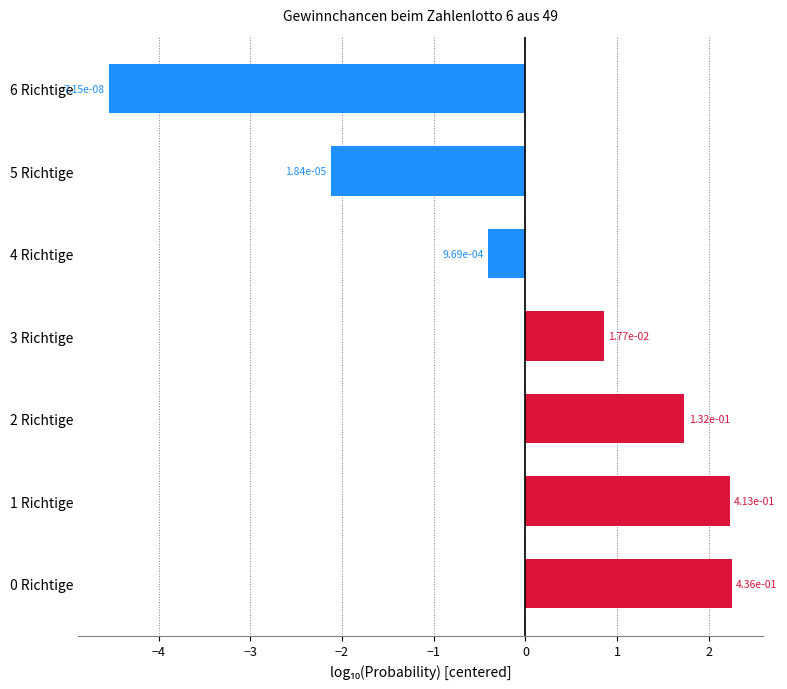

How many bars are there in total?

7